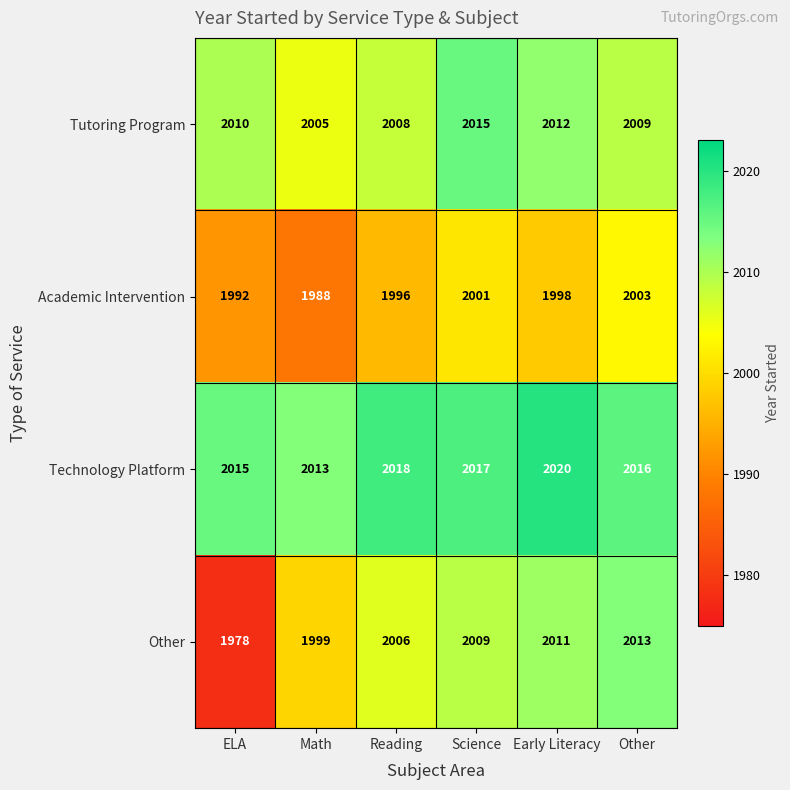

Which category has the highest value across all series?

Early Literacy